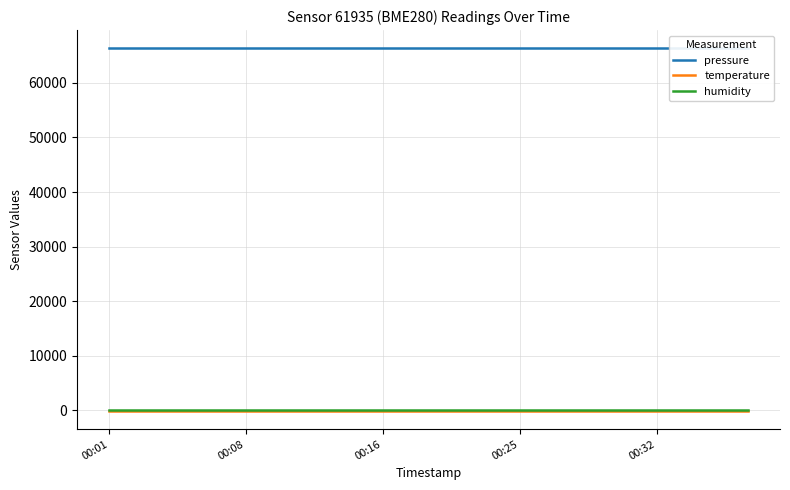

Does the chart have visible grid lines?

Yes